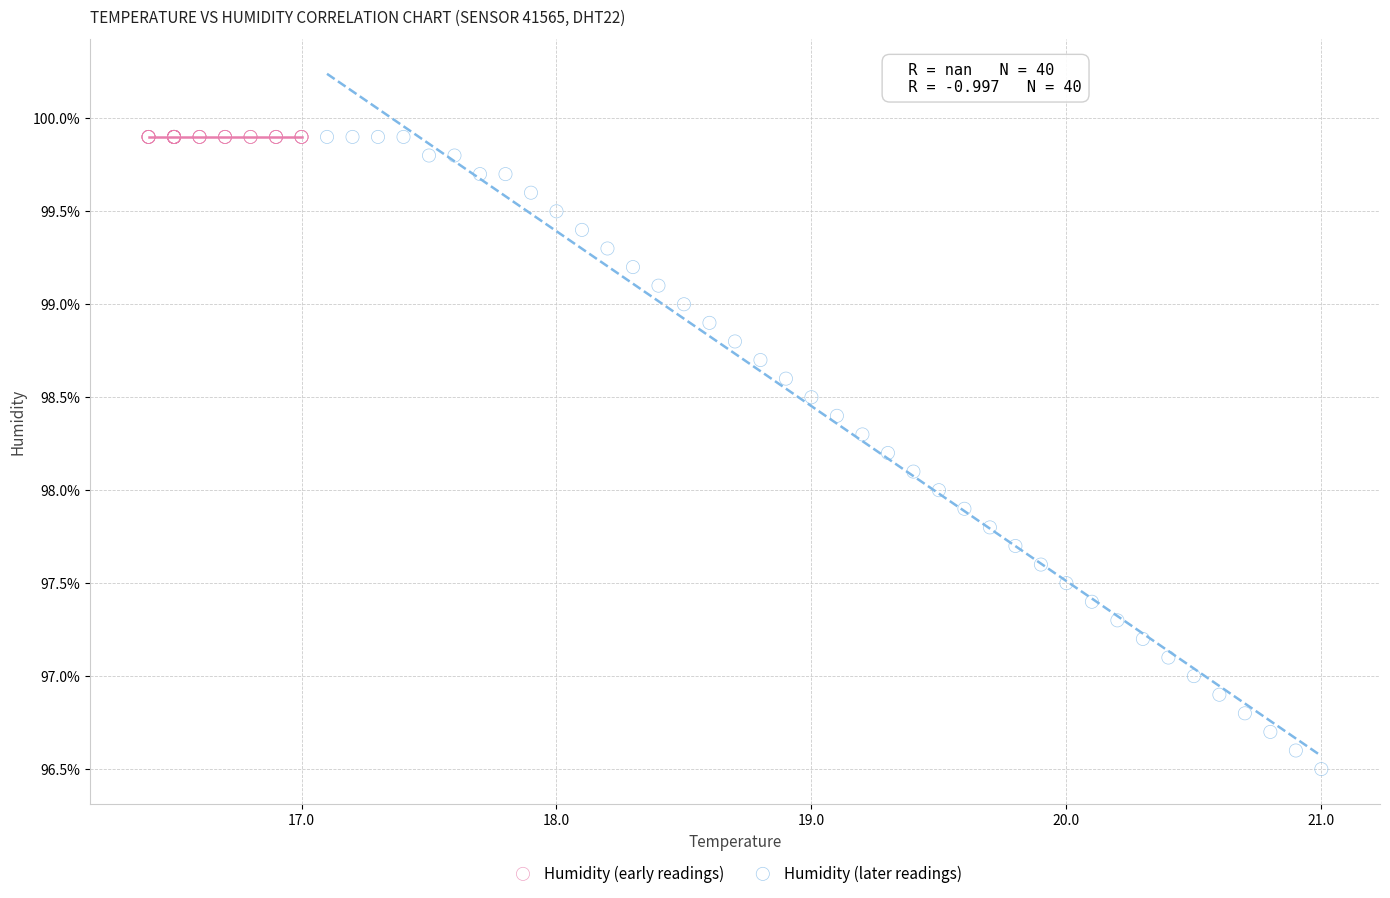

Which series contains the lowest Y value?

Humidity (later readings)